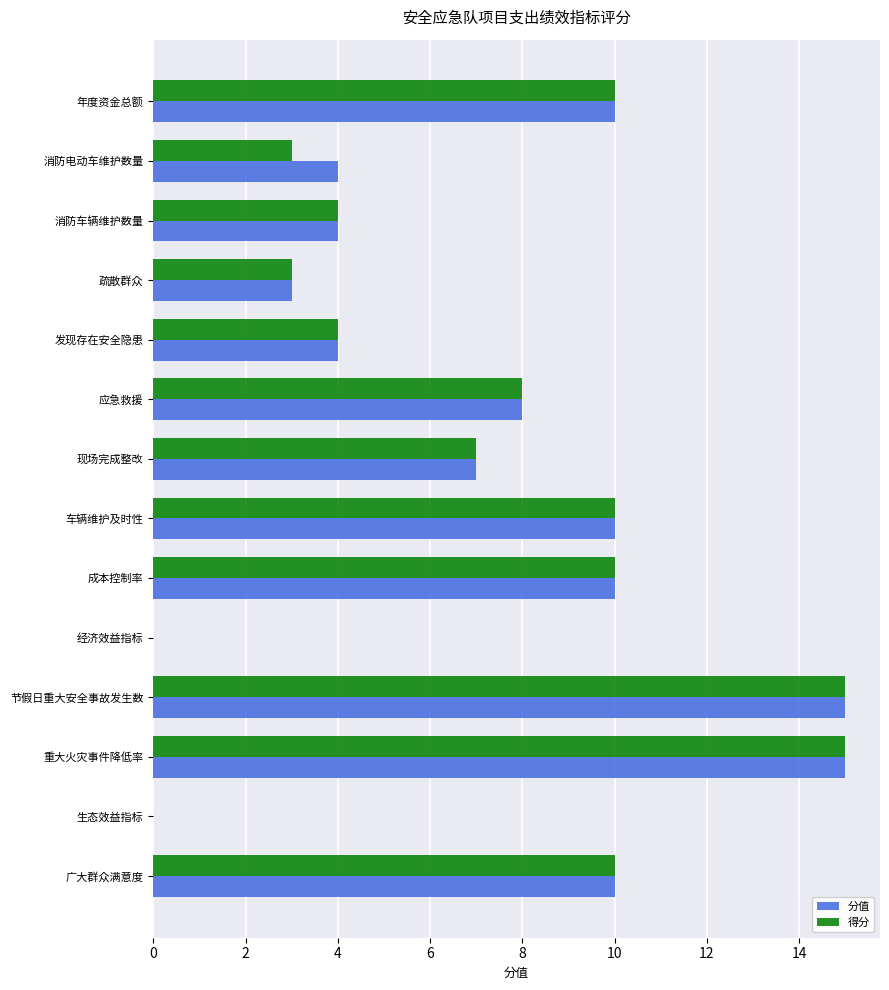

What is the maximum value shown in the chart?

15